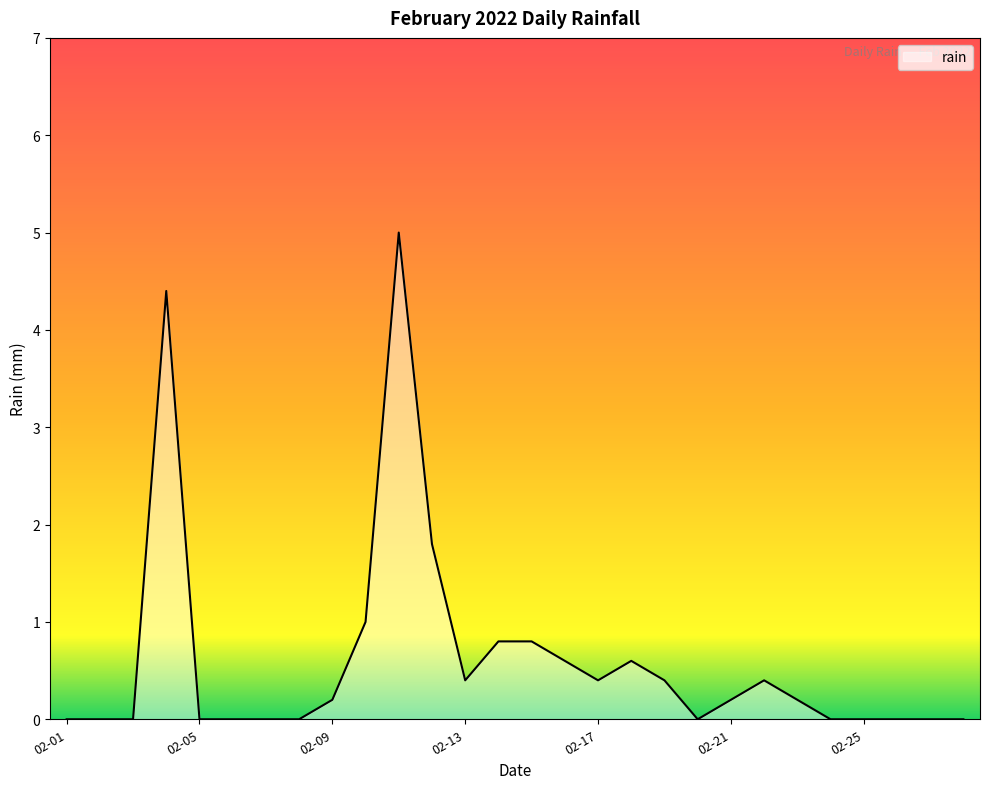

What is the difference between the maximum and minimum values?

5.0